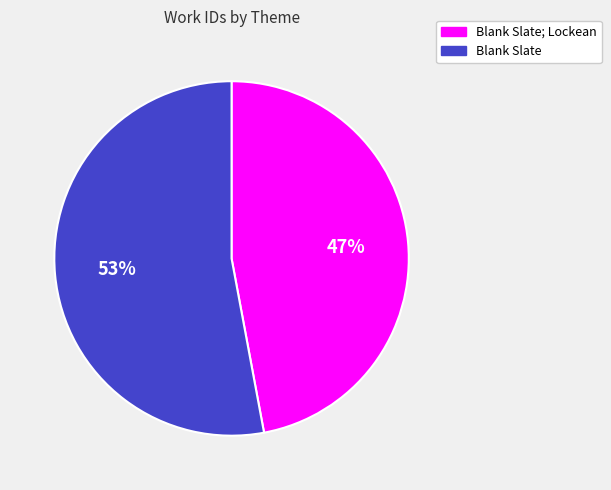

To the nearest percent, what is the difference between the largest and smallest slice percentages?

6%